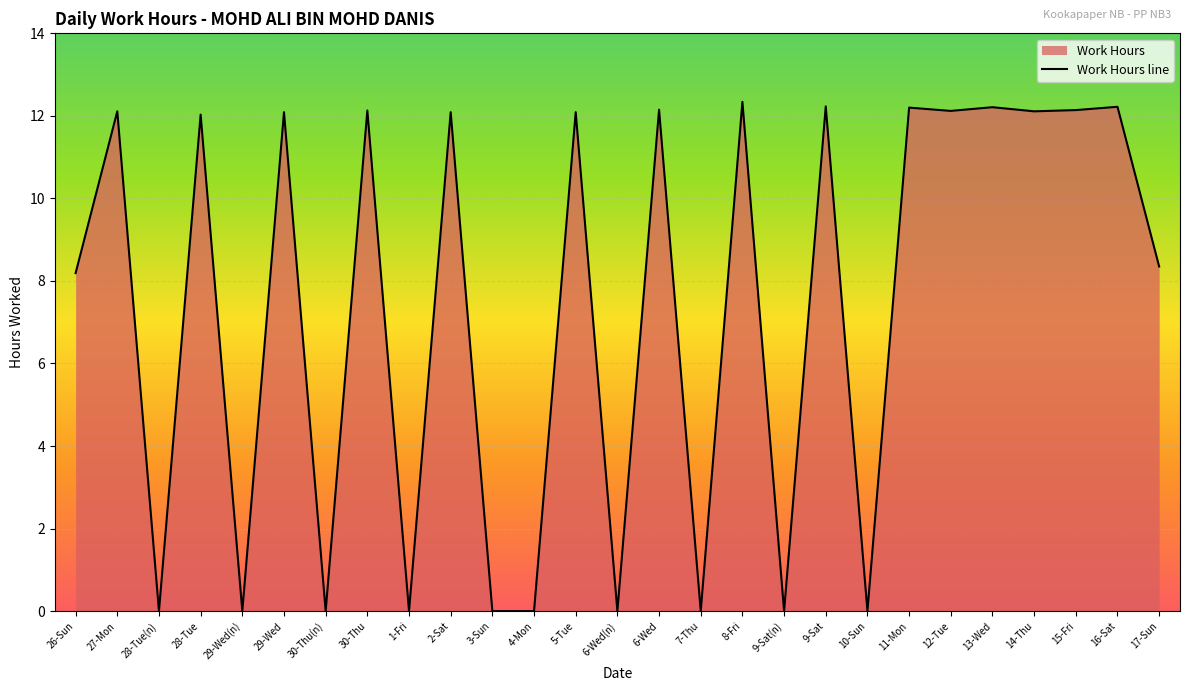

What is the label of the 24th point from the right?

28-Tue